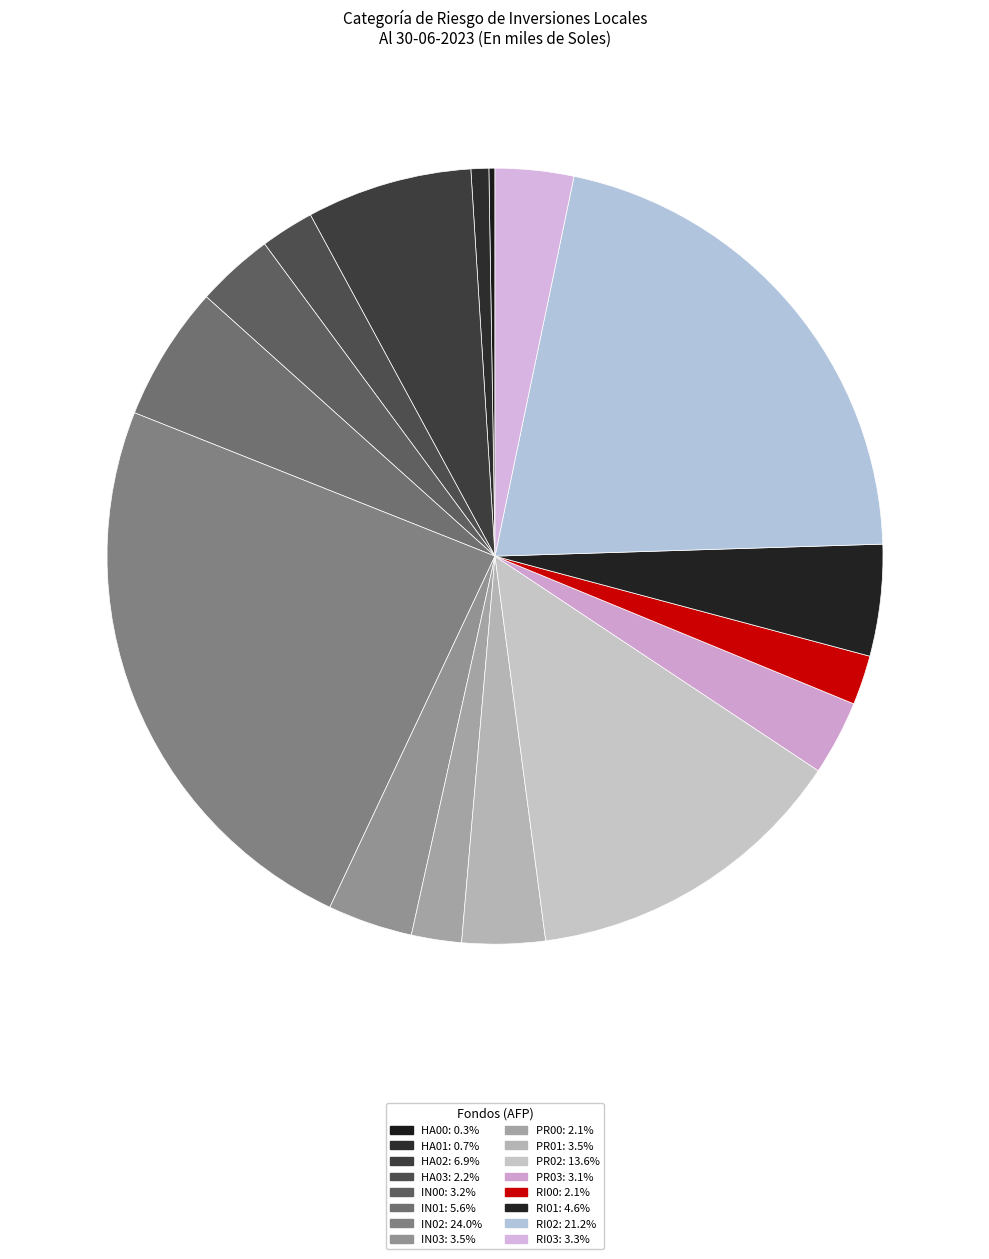

Which slice is the smallest?

HA00